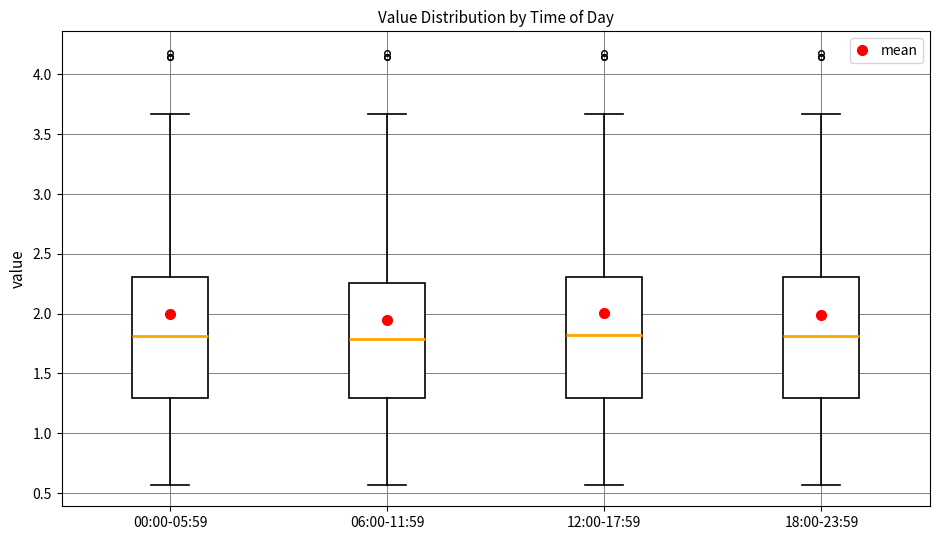

Reading left to right, transcribe this box plot: for each box, give where its median line is, the range the box spans, and where its two whiskers end, as read against the y-axis. The values are not printed on the chart, so give them approximately, as read against the axis.

00:00-05:59: median 1.80, box 1.30 to 2.30, whiskers 0.55 to 3.65
06:00-11:59: median 1.80, box 1.30 to 2.25, whiskers 0.55 to 3.65
12:00-17:59: median 1.85, box 1.30 to 2.30, whiskers 0.55 to 3.65
18:00-23:59: median 1.80, box 1.30 to 2.30, whiskers 0.55 to 3.65